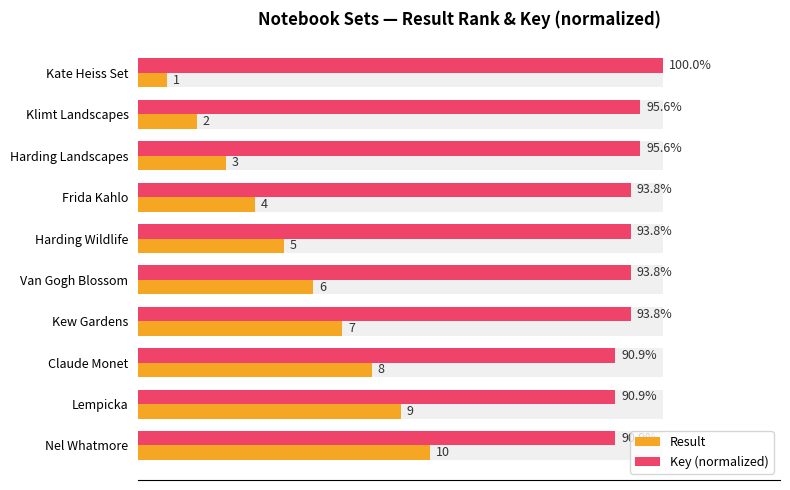

How many bars are there in total?

20